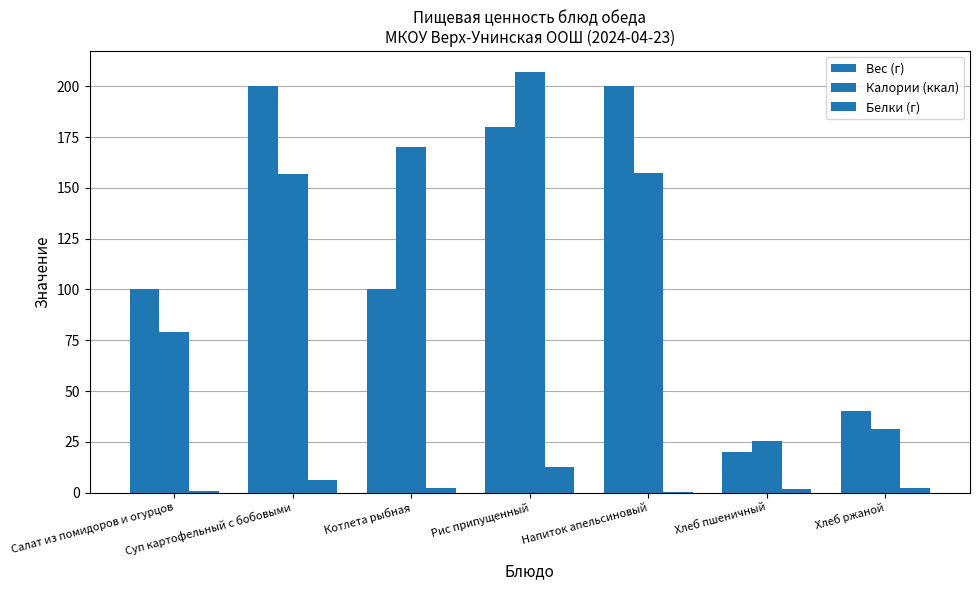

Does the chart contain stacked bars?

No